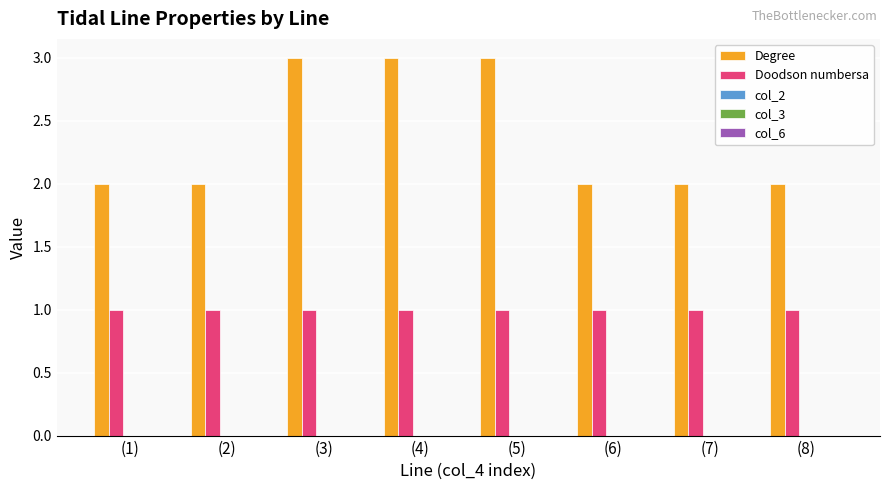

The Degree series shows 3 at (5). True or false?

True